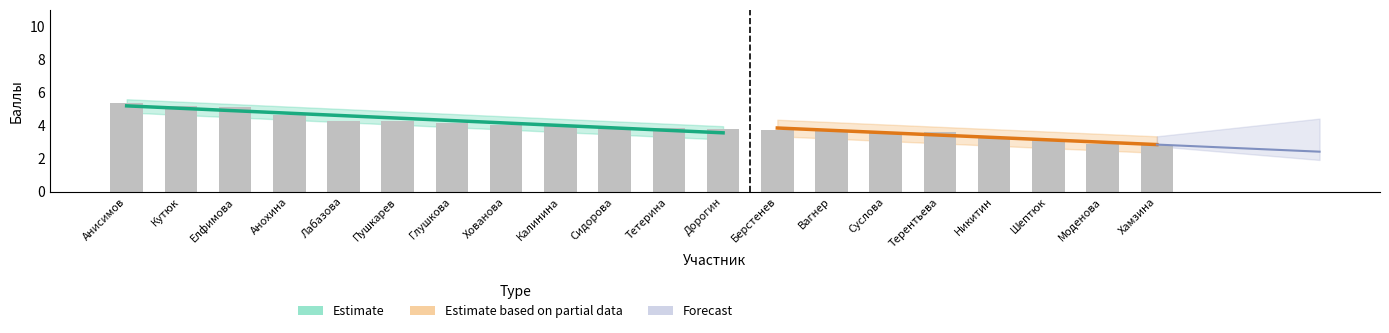

At which label is the value closest to 4?

Калинина